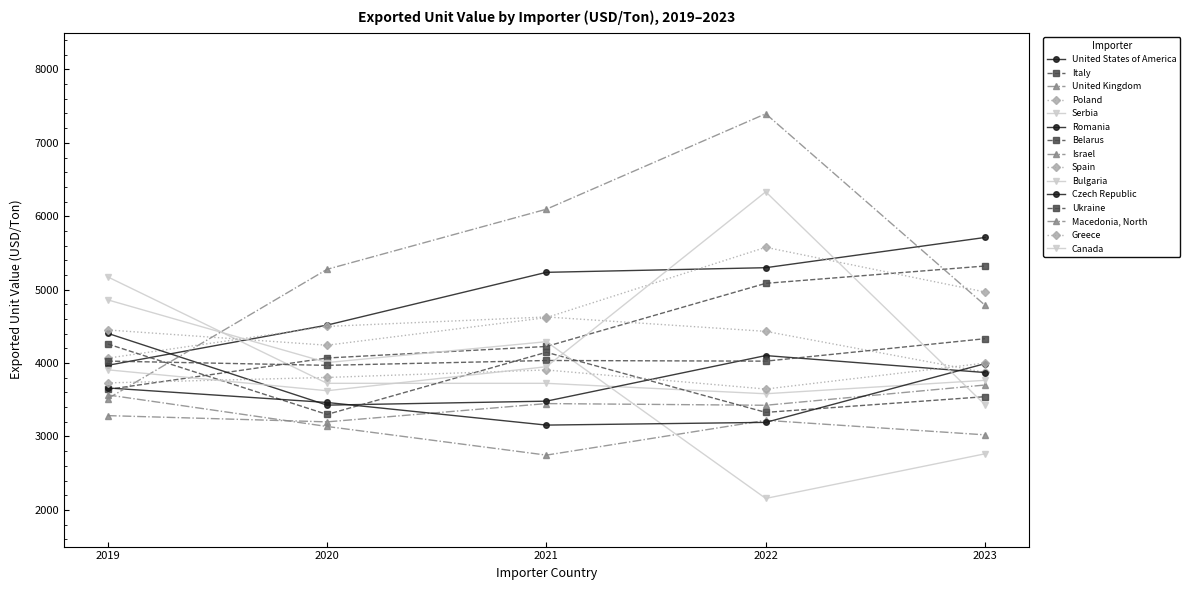

How many lines are shown in the chart?

15